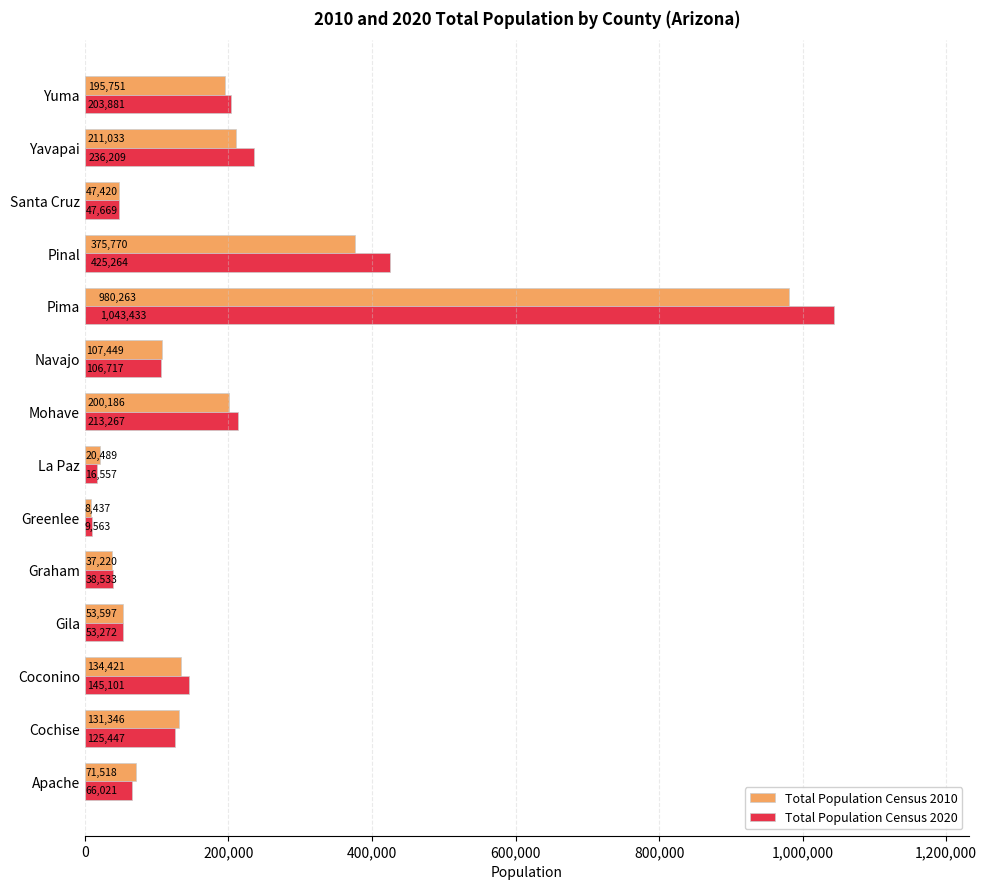

Read the Total Population Census 2020 value at La Paz.

16557